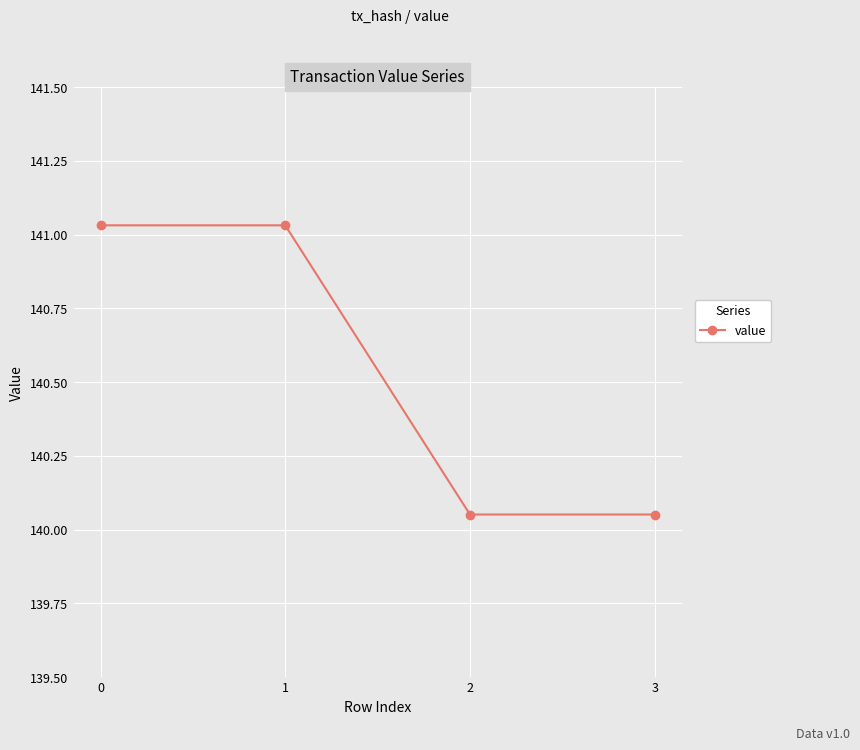

What is the average value?

140.5